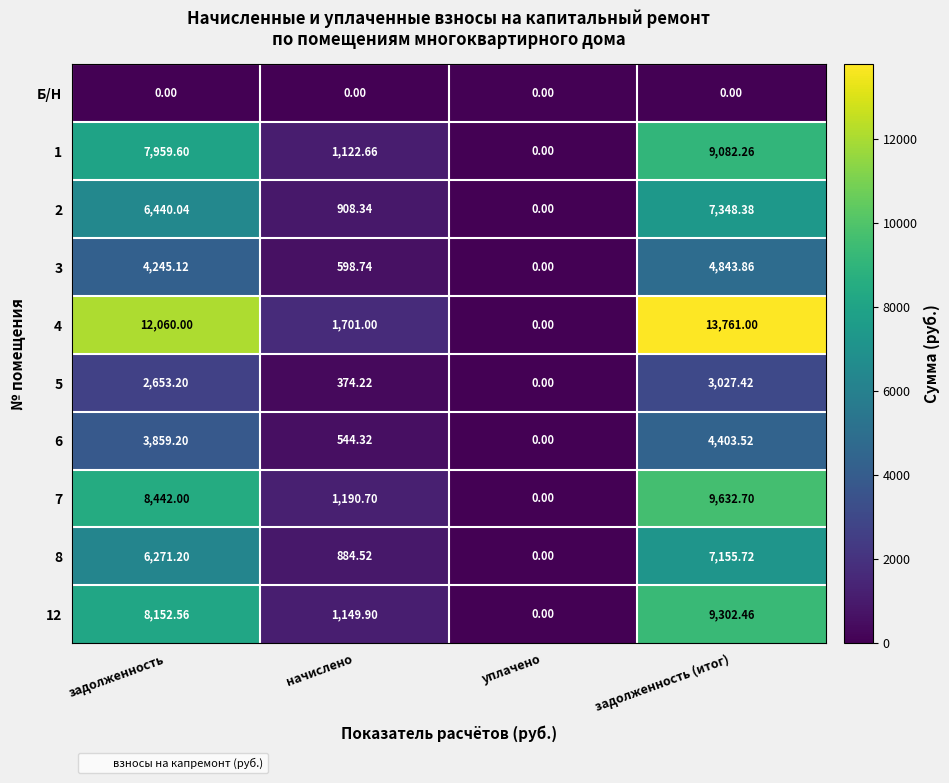

Rank the series by their maximum value, from highest to lowest.

4, 7, 12, 1, 2, 8, 3, 6, 5, Б/Н